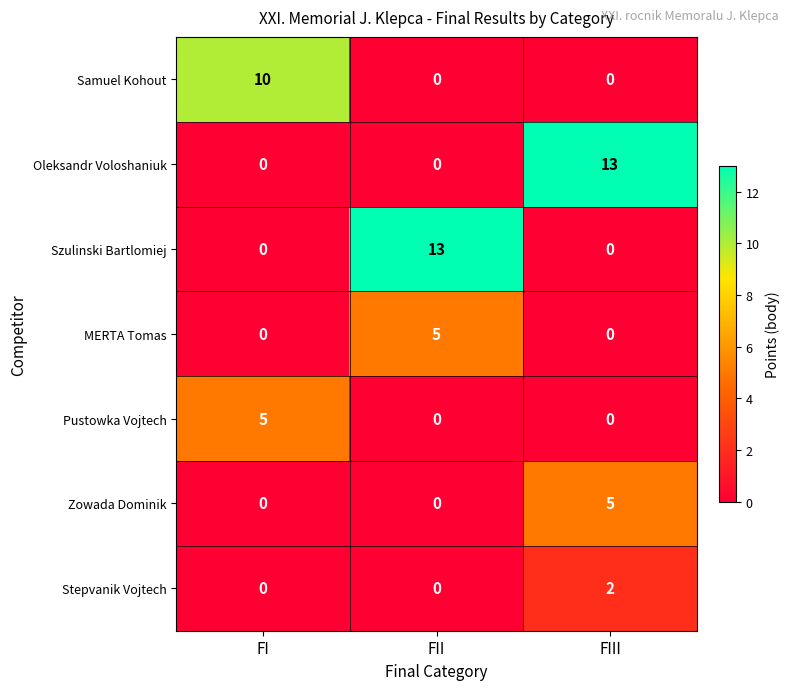

Count the number of data series in this chart.

7